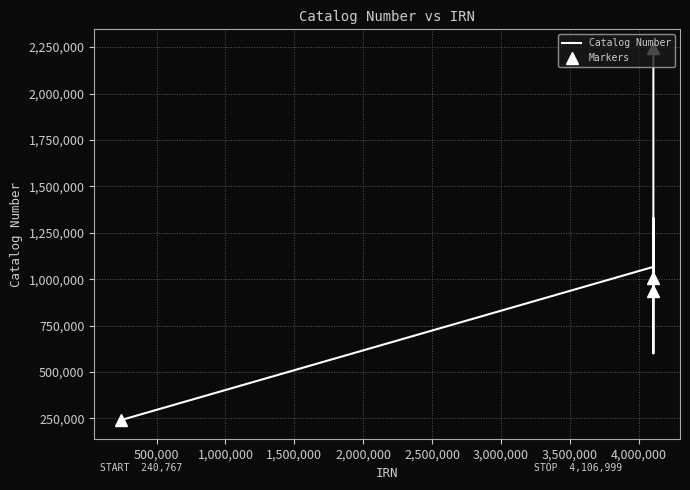

At which category does the chart reach its peak across all series?

4106999